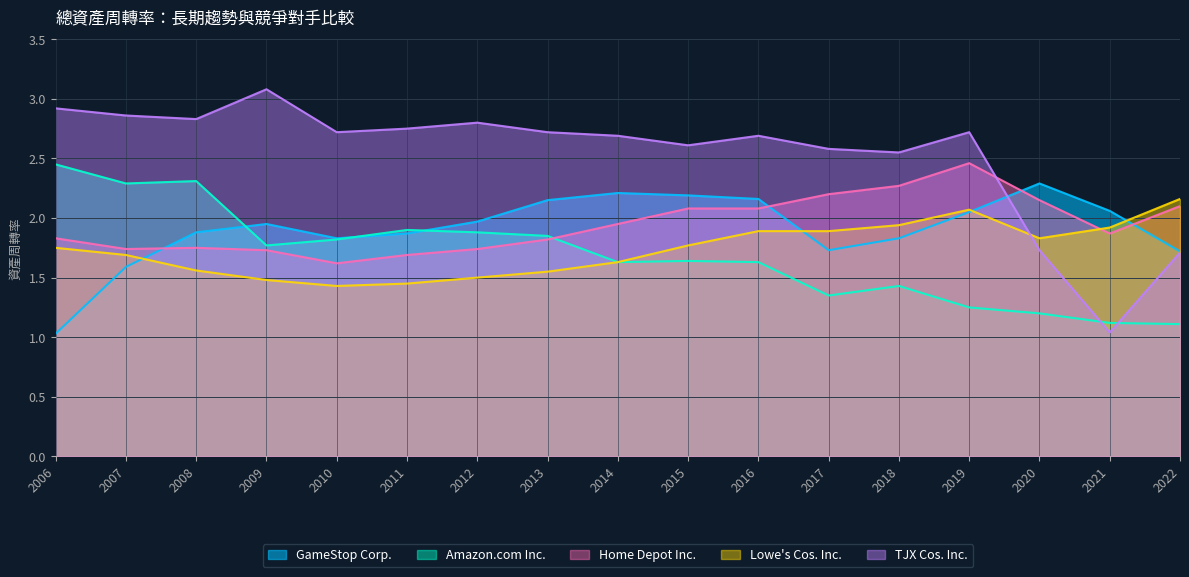

What is the difference between the second highest and minimum values in the Home Depot Inc. series?

0.6